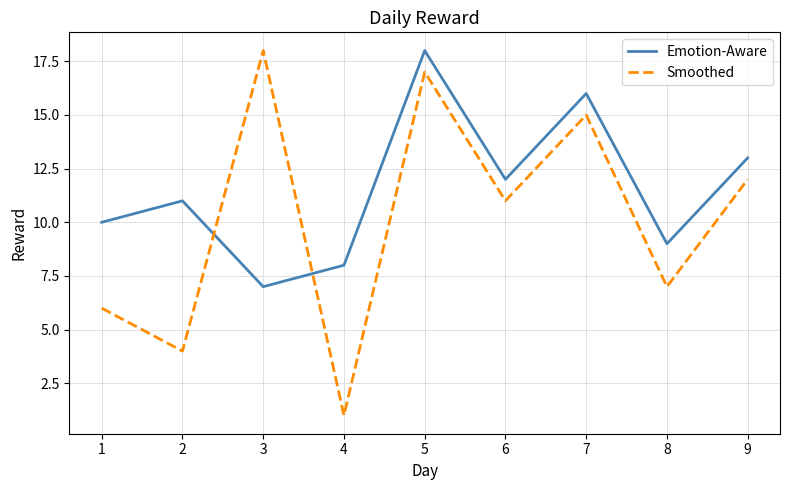

List the series in order of their overall mean, highest first.

Emotion-Aware, Smoothed